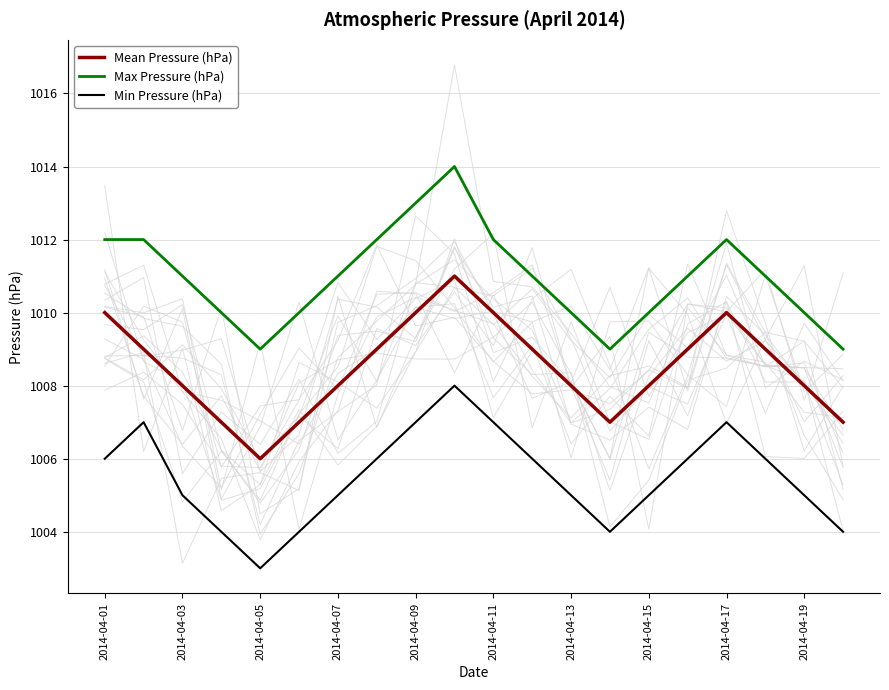

Is it true that Max Pressure (hPa) equals 1011 at 2014-04-07?

True